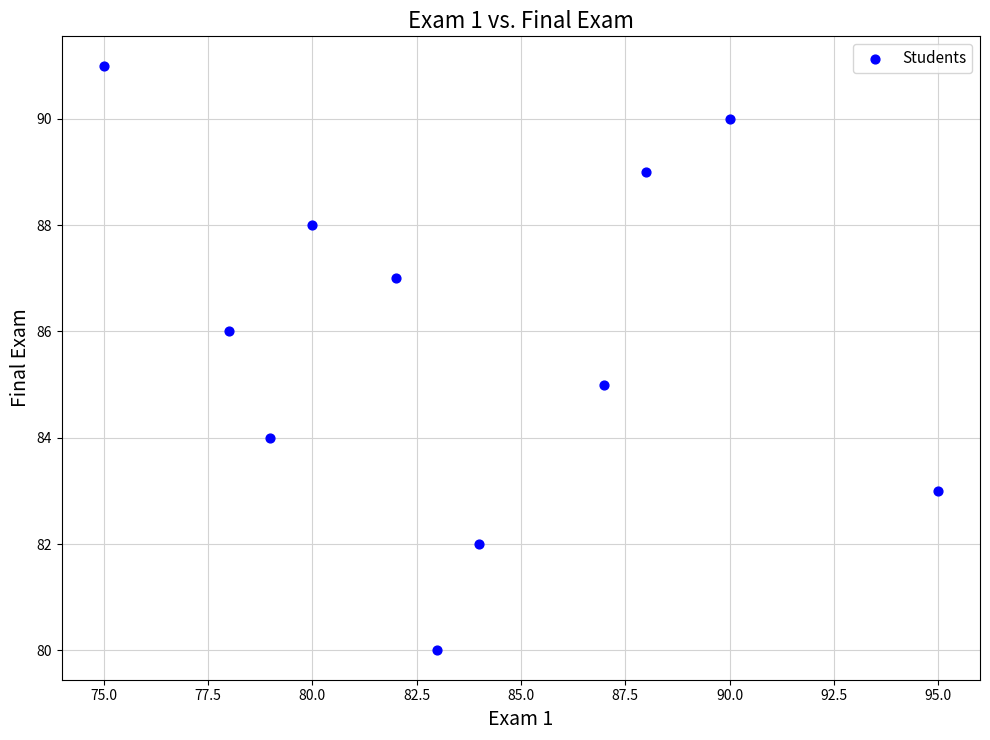

What is the range of Y values (max minus min)?

11